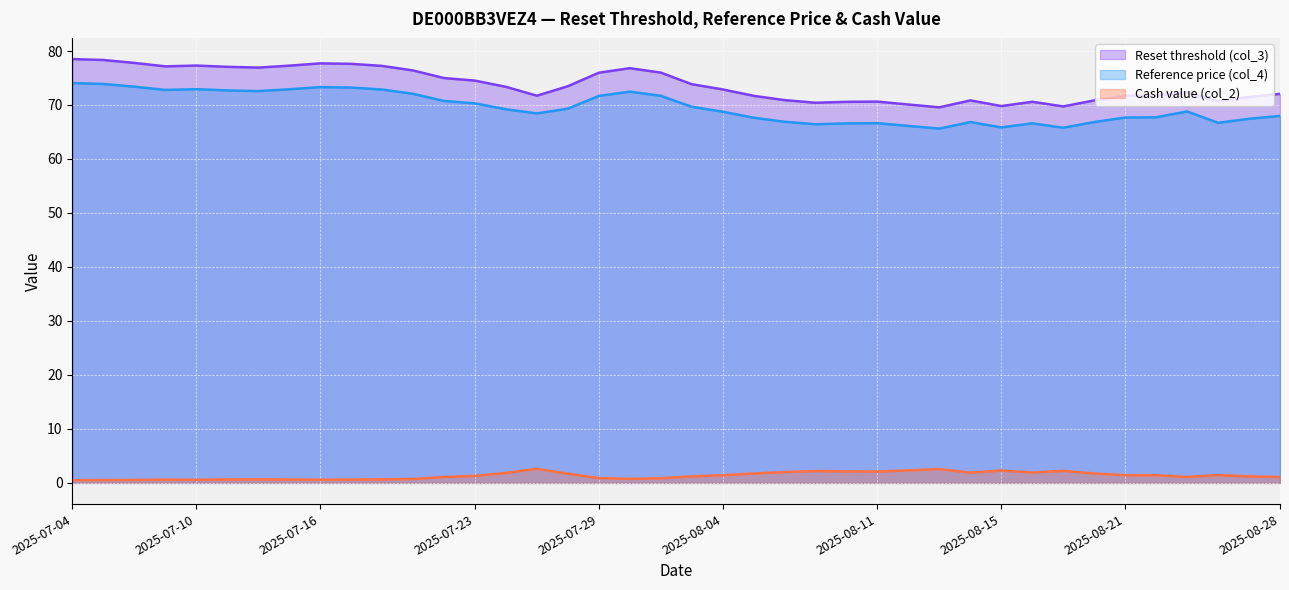

What is the label of the 16th point from the right?

2025-08-07